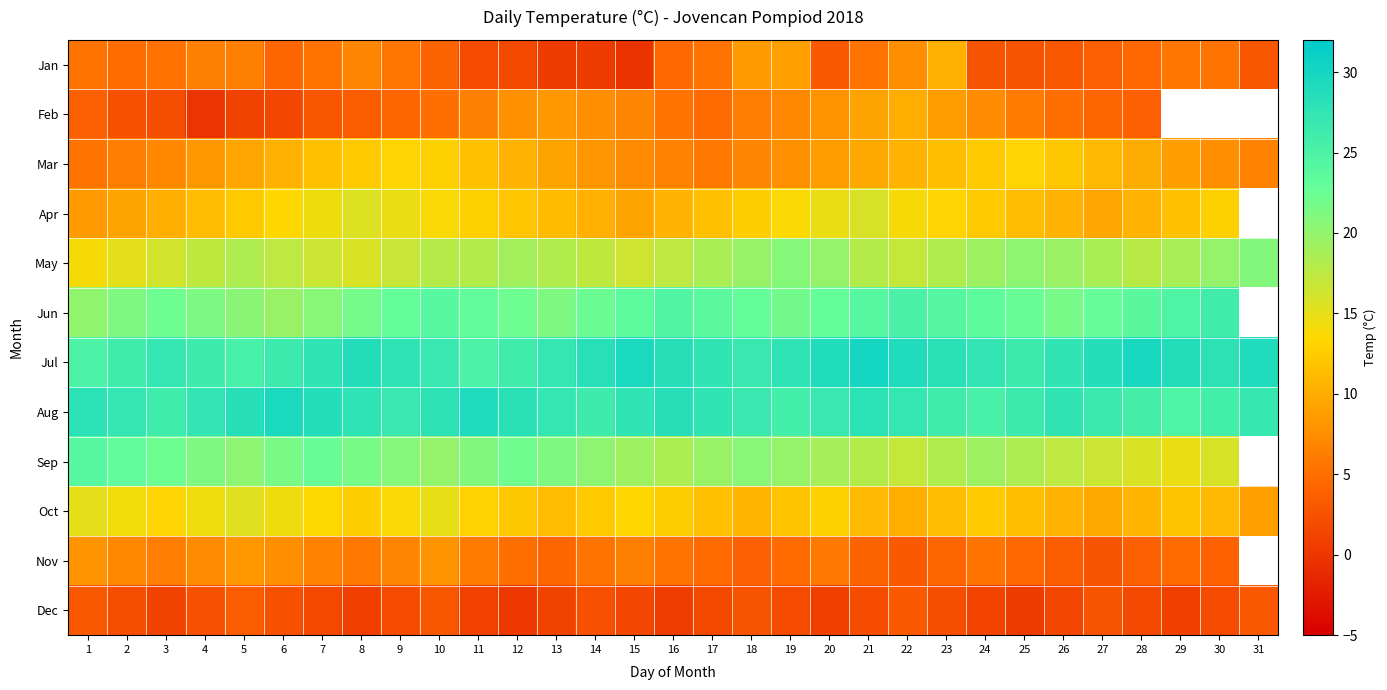

List the series in order of their peak value, highest first.

Jul, Aug, Jun, Sep, May, Apr, Oct, Mar, Jan, Feb, Nov, Dec